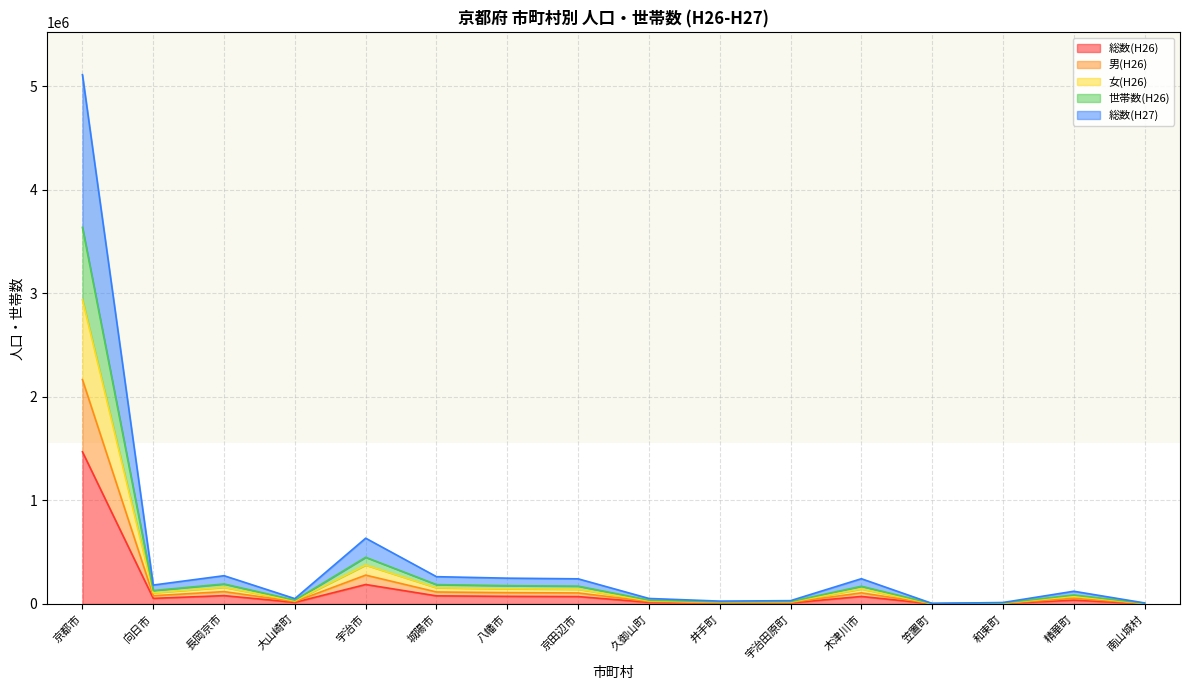

List the labels in order of 男(H26) value, smallest first.

笠置町, 南山城村, 和束町, 井手町, 宇治田原町, 大山崎町, 久御山町, 精華町, 向日市, 京田辺市, 木津川市, 八幡市, 城陽市, 長岡京市, 宇治市, 京都市